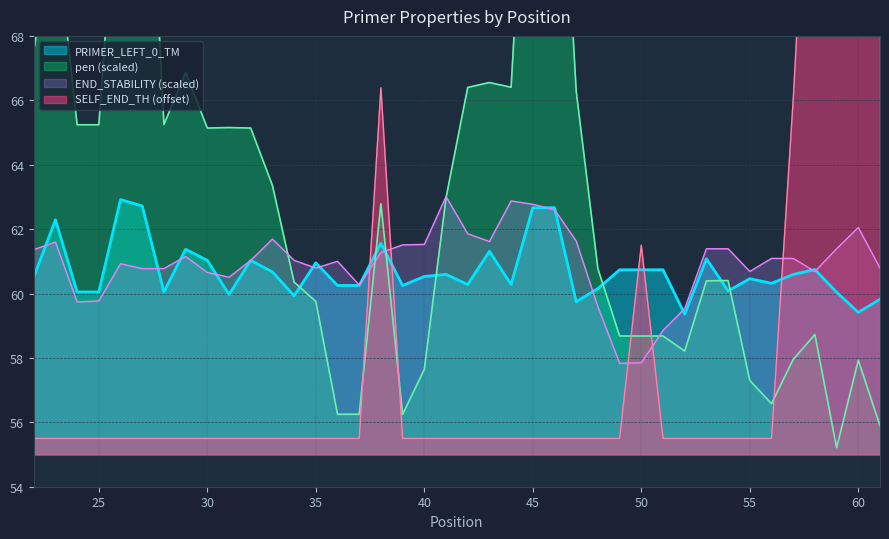

Reading left to right, transcribe all the data shown in this chart.

PRIMER_LEFT_0_TM: 60.5	62.3	60.0	60.0	62.9	62.7	60.0	61.4	61.0	60.0	61.0	60.7	59.9	61.0	60.2	60.2	61.6	60.2	60.5	60.6	60.3	61.3	60.3	62.7	62.7	59.7	60.2	60.7	60.7	60.7	59.4	61.1	60.1	60.5	60.3	60.6	60.7	60.0	59.4	59.8
pen: 67.5	71.4	65.2	65.2	74.6	78.6	65.2	66.9	65.1	65.2	65.1	63.4	60.4	59.8	56.2	56.2	62.8	56.2	57.6	63.0	66.4	66.6	66.4	78.3	78.3	66.3	60.8	58.7	58.7	58.7	58.2	60.4	60.4	57.3	56.6	58.0	58.7	55.2	57.9	55.9
PRIMER_LEFT_0_END_STABILITY: 61.4	61.6	59.7	59.8	60.9	60.8	60.8	61.1	60.7	60.5	61.0	61.7	61.0	60.8	61.0	60.3	61.3	61.5	61.5	63.0	61.9	61.6	62.9	62.8	62.6	61.6	59.6	57.8	57.9	58.9	59.5	61.4	61.4	60.7	61.1	61.1	60.7	61.4	62.0	60.8
PRIMER_LEFT_0_SELF_END_TH: 55.5	55.5	55.5	55.5	55.5	55.5	55.5	55.5	55.5	55.5	55.5	55.5	55.5	55.5	55.5	55.5	66.4	55.5	55.5	55.5	55.5	55.5	55.5	55.5	55.5	55.5	55.5	55.5	61.5	55.5	55.5	55.5	55.5	55.5	55.5	66.0	78.4	91.3	79.7	86.1